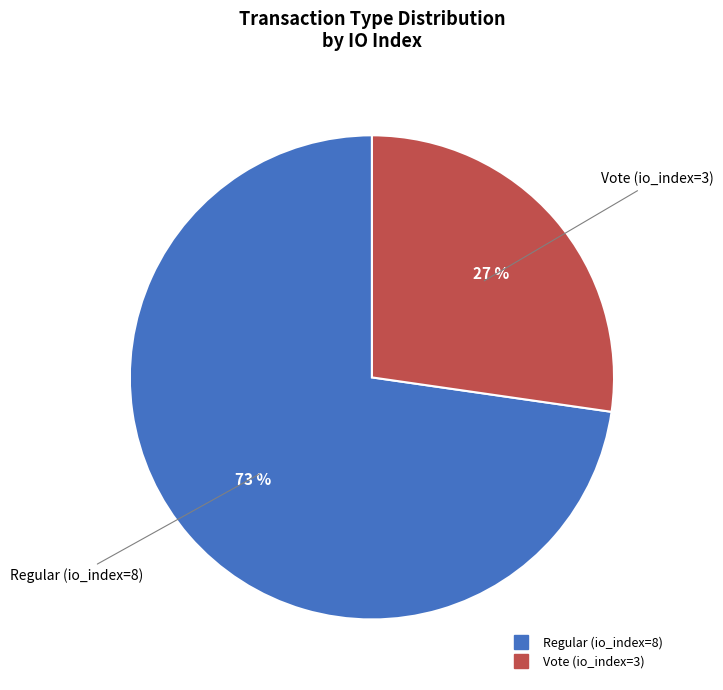

Between Regular (io_index=8) and Vote (io_index=3), which is larger?

Regular (io_index=8)